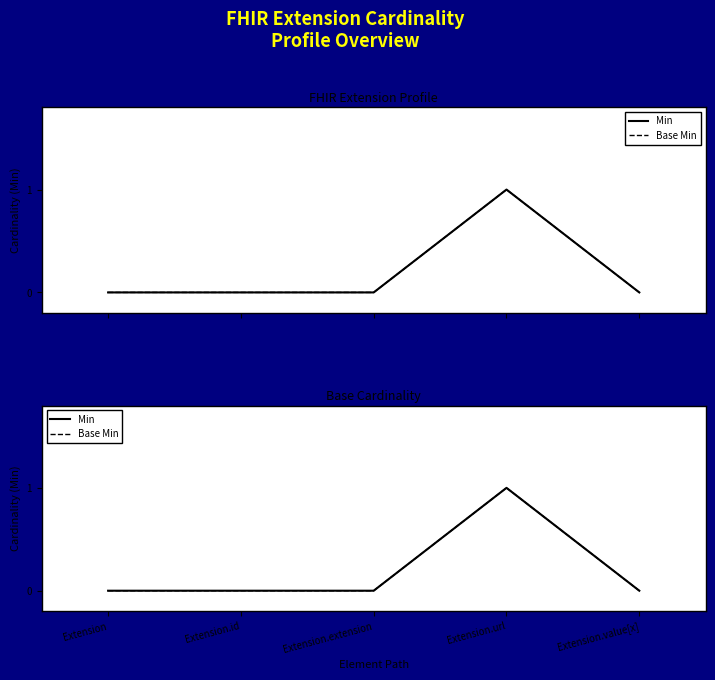

List the series in order of their peak value, highest first.

Min, Base Min